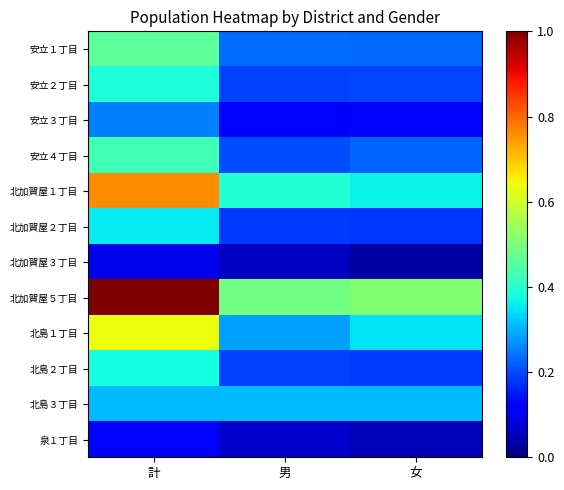

What is the total value across all series at 女?

2.8